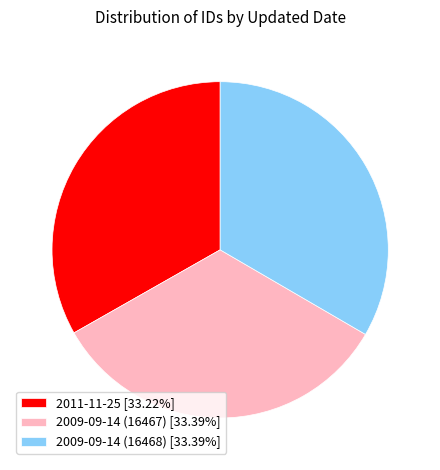

Is it true that 2009-09-14 (16467) is 22% of the pie?

False